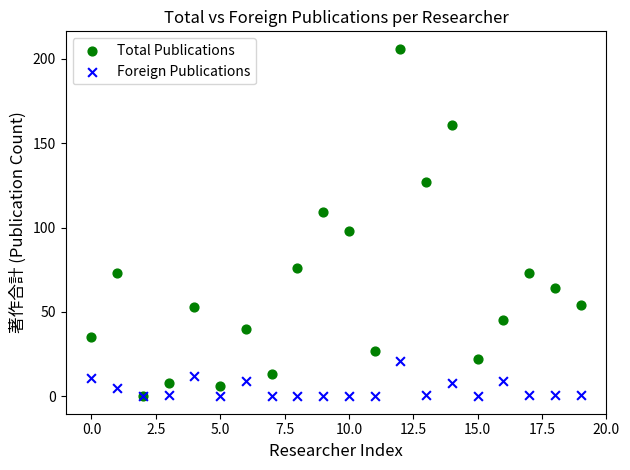

What are all the series names shown in the legend?

Total Publications, Foreign Publications